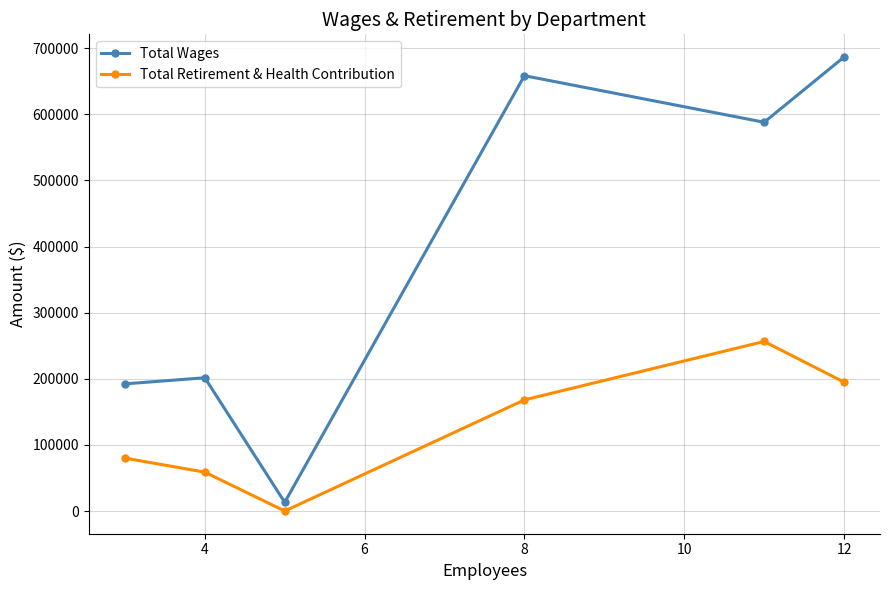

Which series has the largest range (max minus min)?

Total Wages